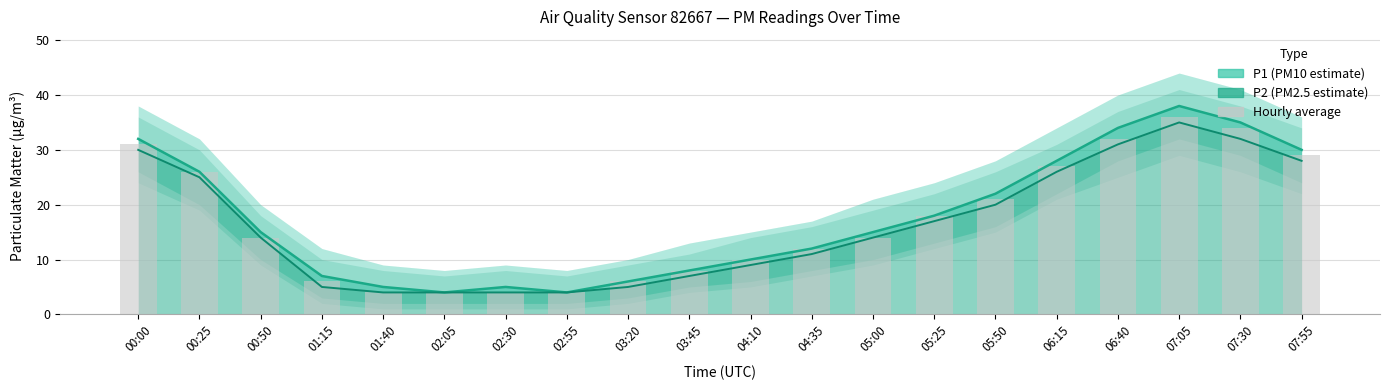

Approximately how many times larger is the value at 02:05 compared to 00:50?

0.3